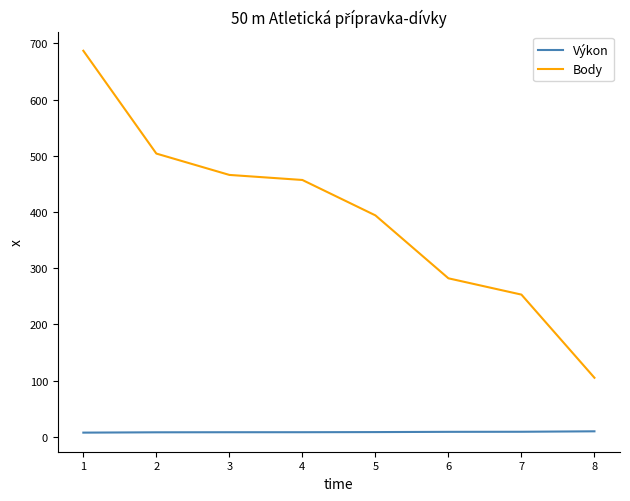

True or false: Body and Výkon intersect in this chart.

False